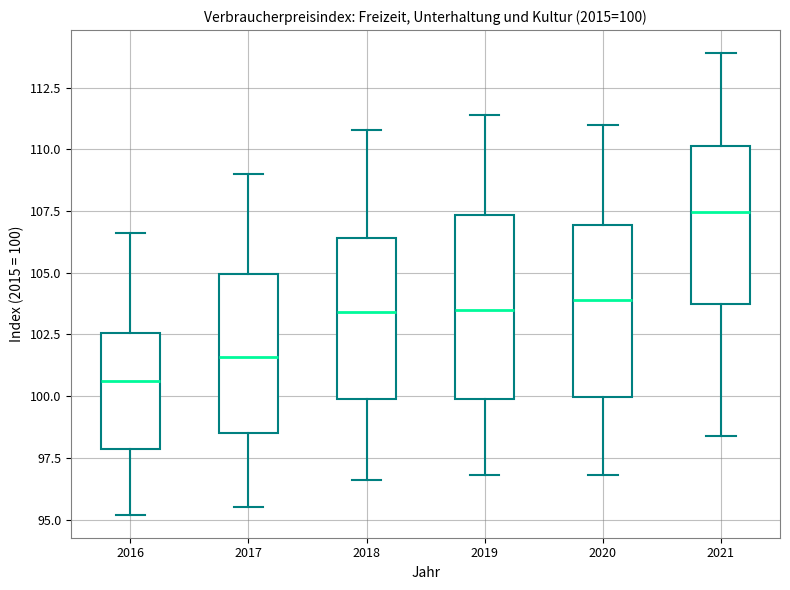

Which box's median line is the lowest?

2016